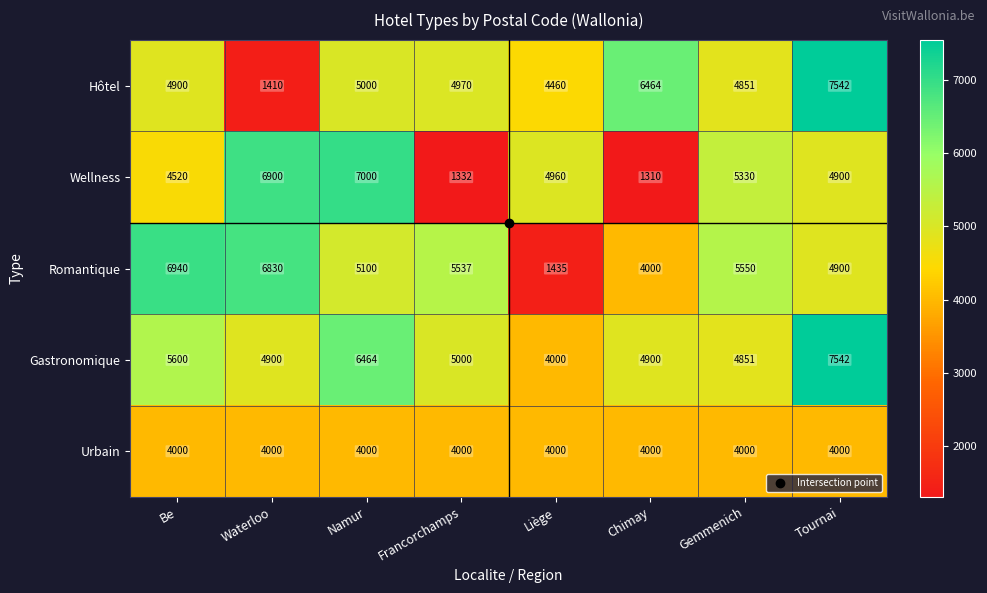

True or false: Gastronomique has a value of 3349 at Chimay.

False